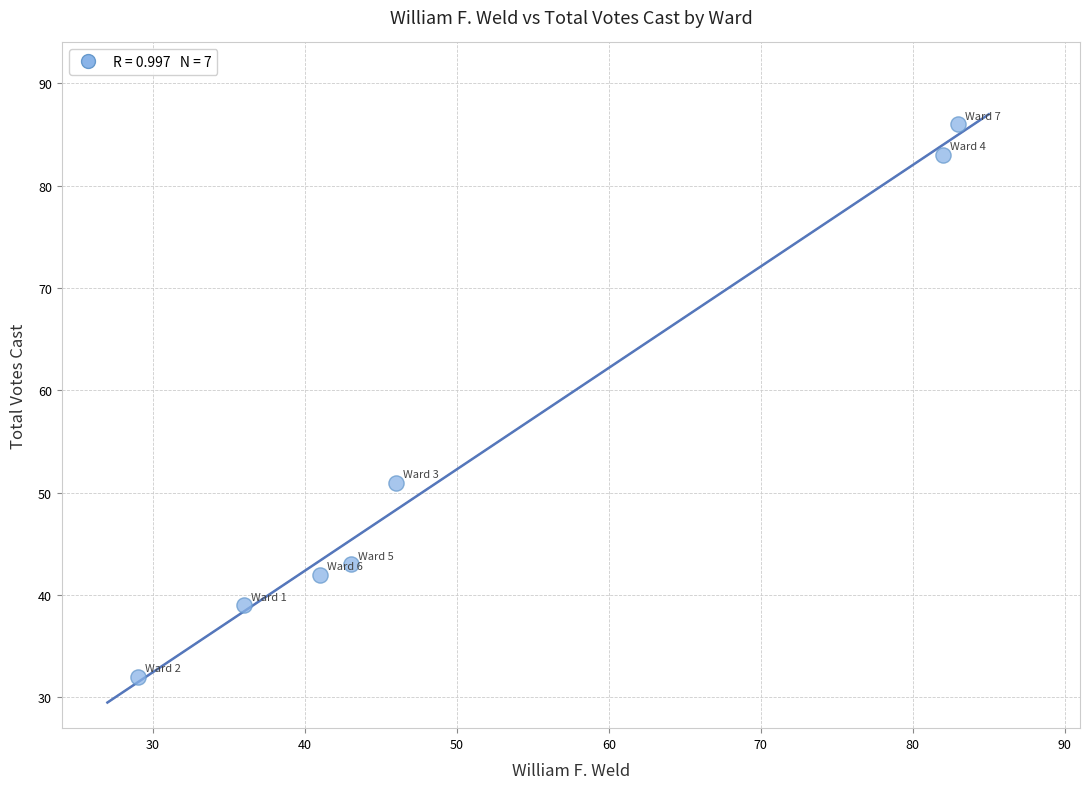

What is the average X value?

51